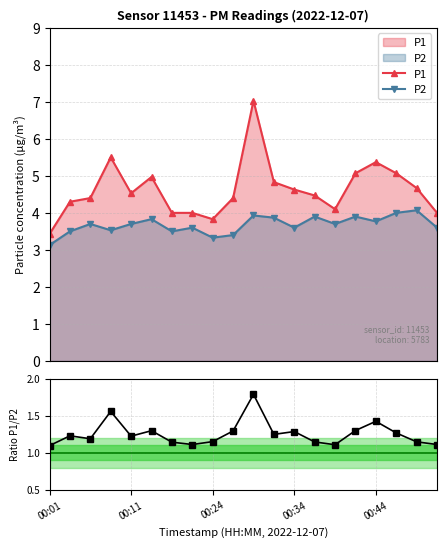

The value of P1/P2 at 15 is 1.3. True or false?

True